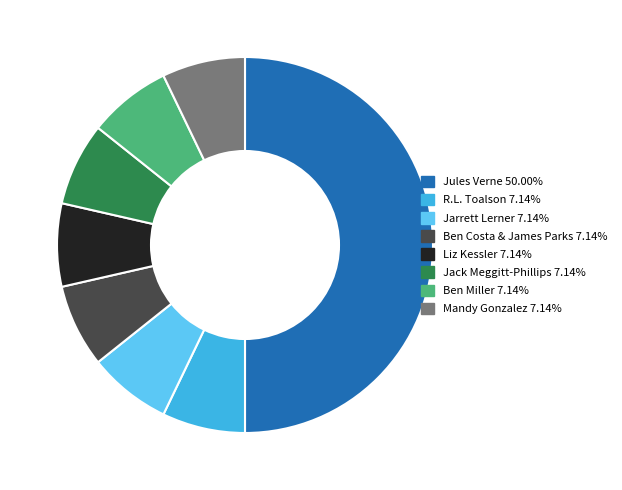

Combined, do Jack Meggitt-Phillips and Liz Kessler account for over 50%?

No